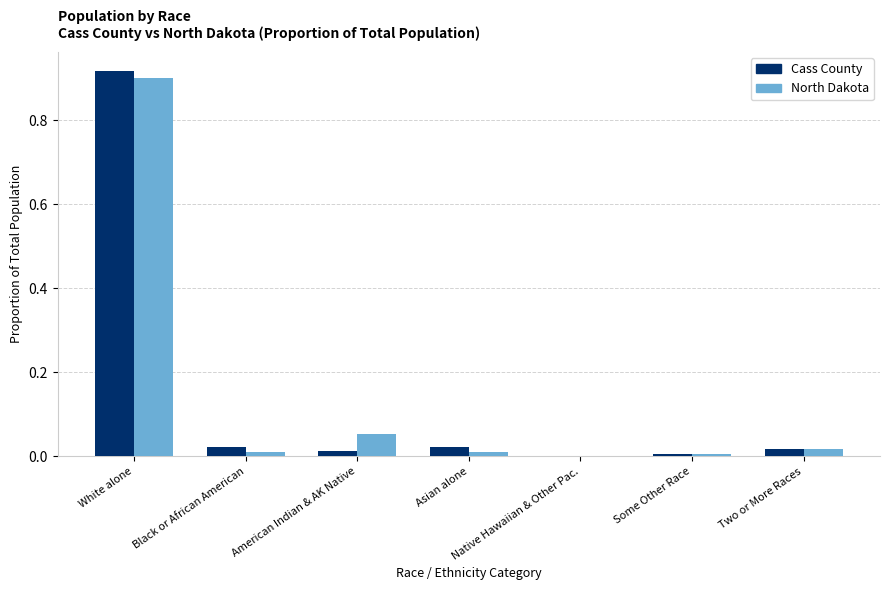

How many groups of bars are there?

7